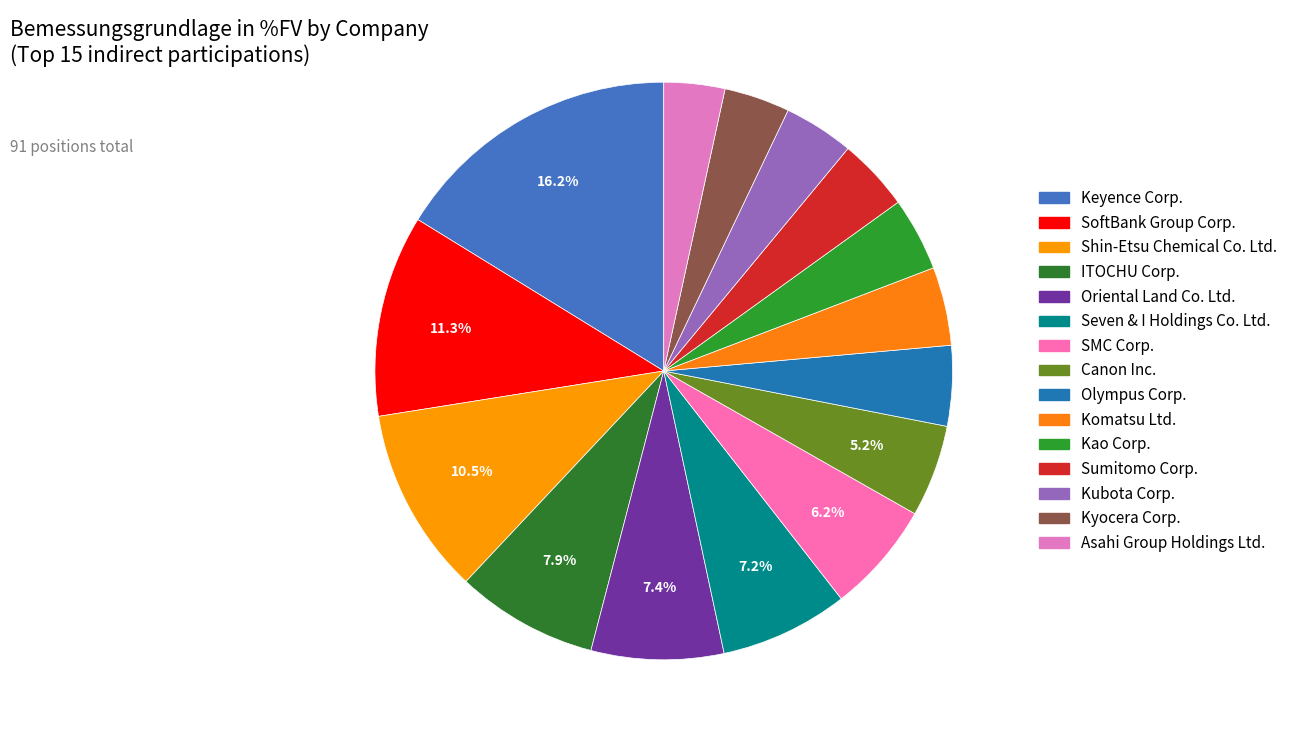

Rank the categories by value from lowest to highest.

Asahi Group Holdings Ltd., Kyocera Corp., Kubota Corp., Sumitomo Corp., Kao Corp., Komatsu Ltd., Olympus Corp., Canon Inc., SMC Corp., Seven & I Holdings Co. Ltd., Oriental Land Co. Ltd., ITOCHU Corp., Shin-Etsu Chemical Co. Ltd., SoftBank Group Corp., Keyence Corp.